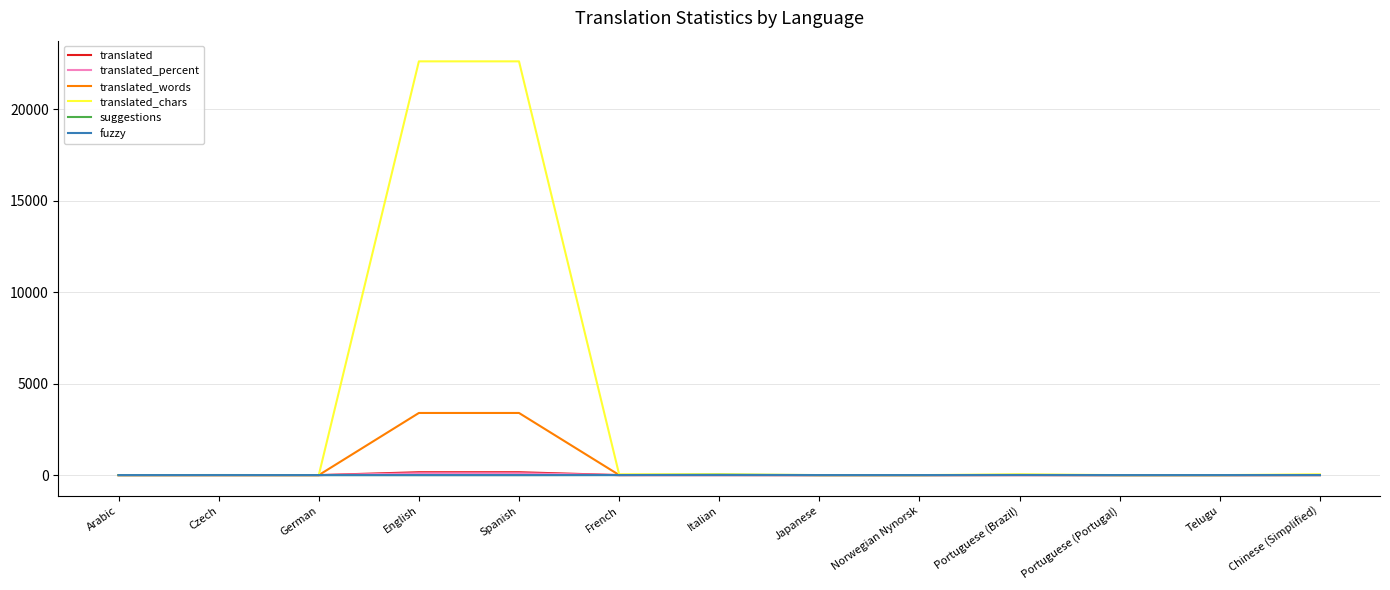

Which series has the largest total across all categories?

translated_chars